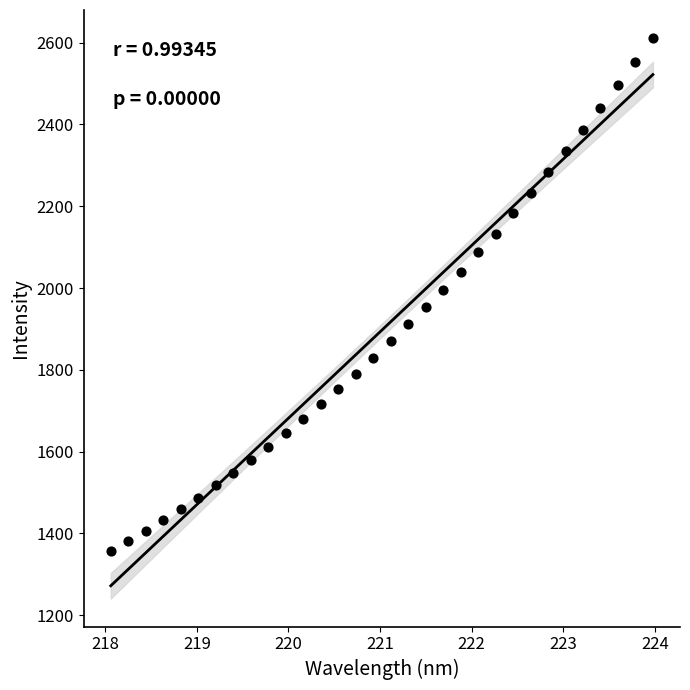

What is the range of Y values (max minus min)?

1254.2